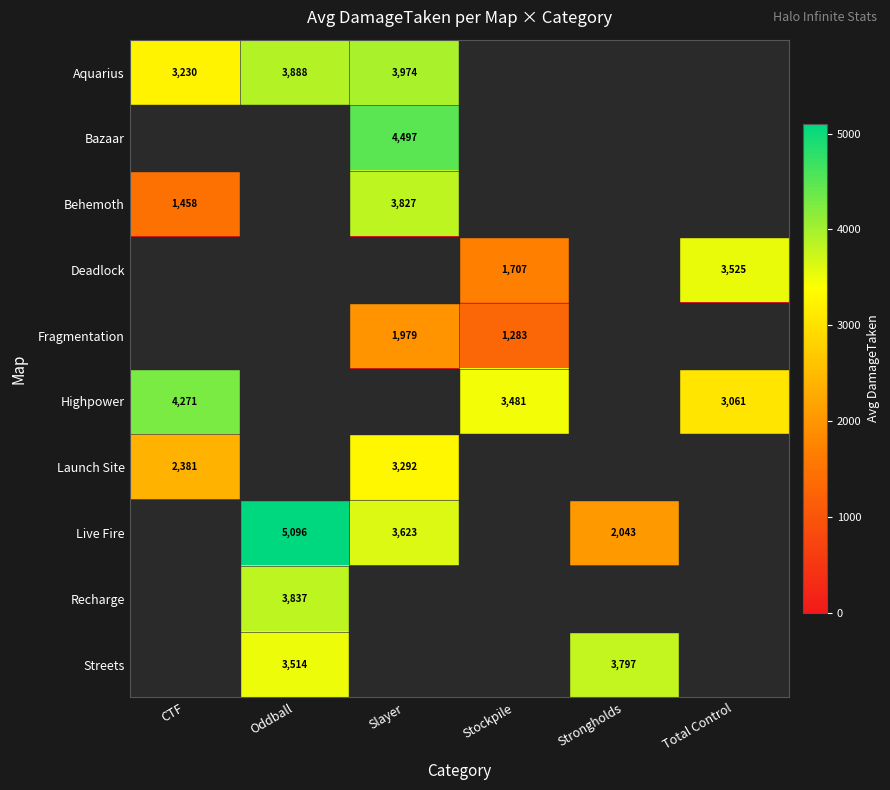

The value of Behemoth at Slayer is 3827. True or false?

True